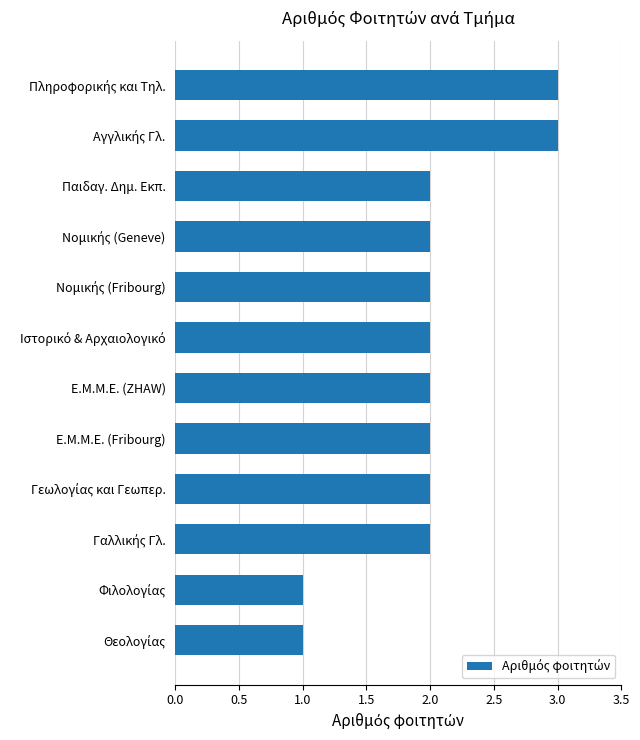

The chart shows a value of 3 at Ε.Μ.Μ.Ε. (ZHAW). True or false?

False